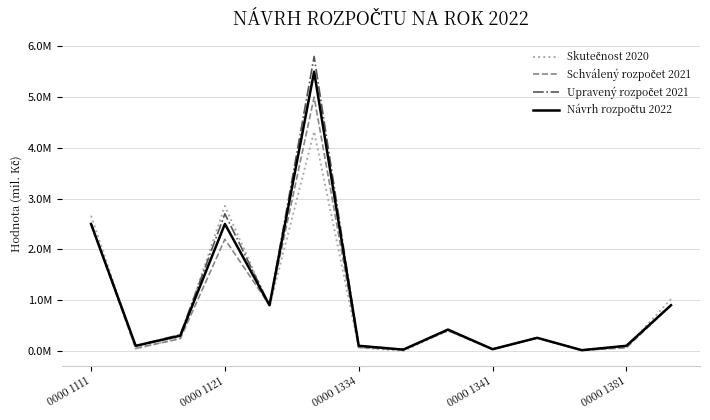

Does the chart display data point markers on the line(s)?

No